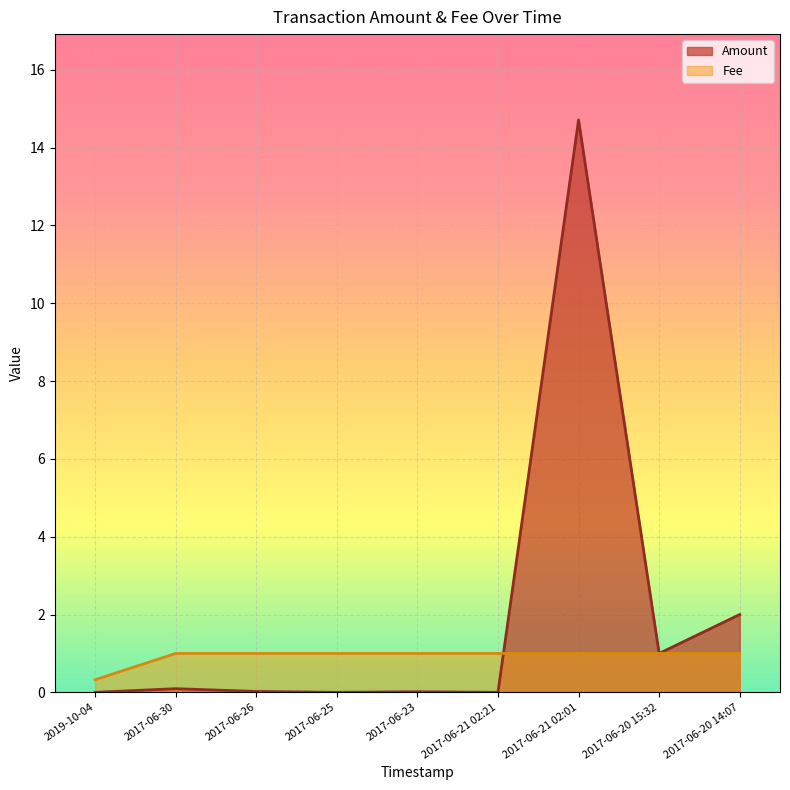

What is the sum of the Fee values at 2017-06-20 15:32 and 2017-06-30?

2.0